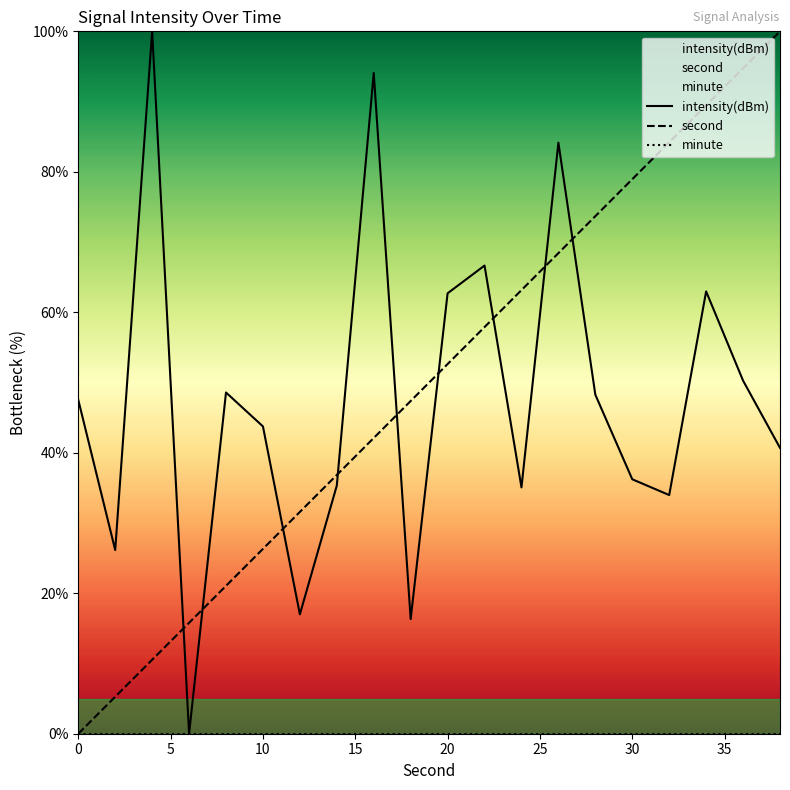

Reading left to right, what are all the values shown in this chart?

intensity(dBm): 47.5	26.2	100.0	0.0	48.6	43.8	17.0	35.3	94.1	16.3	62.7	66.7	35.1	84.1	48.3	36.2	34.0	63.0	50.3	40.7
second: 0.0	5.3	10.5	15.8	21.1	26.3	31.6	36.8	42.1	47.4	52.6	57.9	63.2	68.4	73.7	78.9	84.2	89.5	94.7	100.0
minute: 0.0	0.0	0.0	0.0	0.0	0.0	0.0	0.0	0.0	0.0	0.0	0.0	0.0	0.0	0.0	0.0	0.0	0.0	0.0	0.0